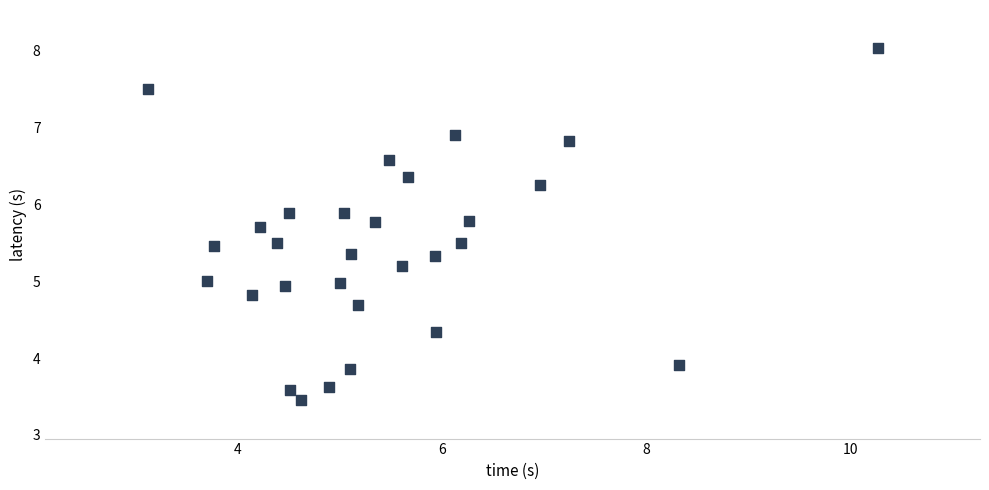

What is the range of Y values (max minus min)?

4.6